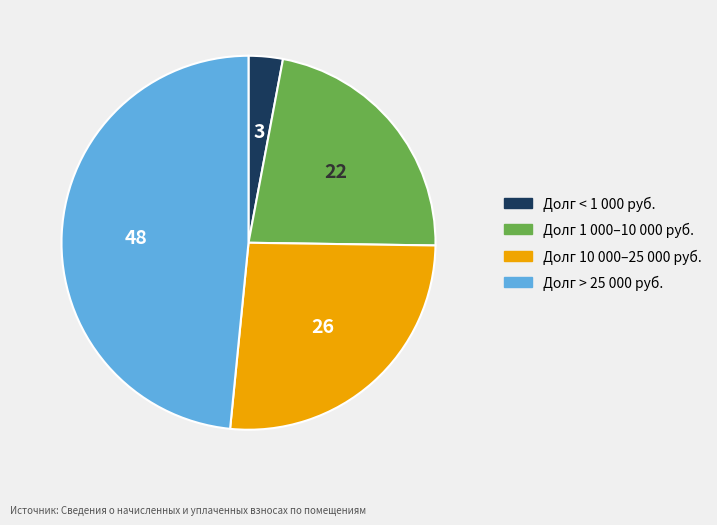

Does any single category account for the majority?

No